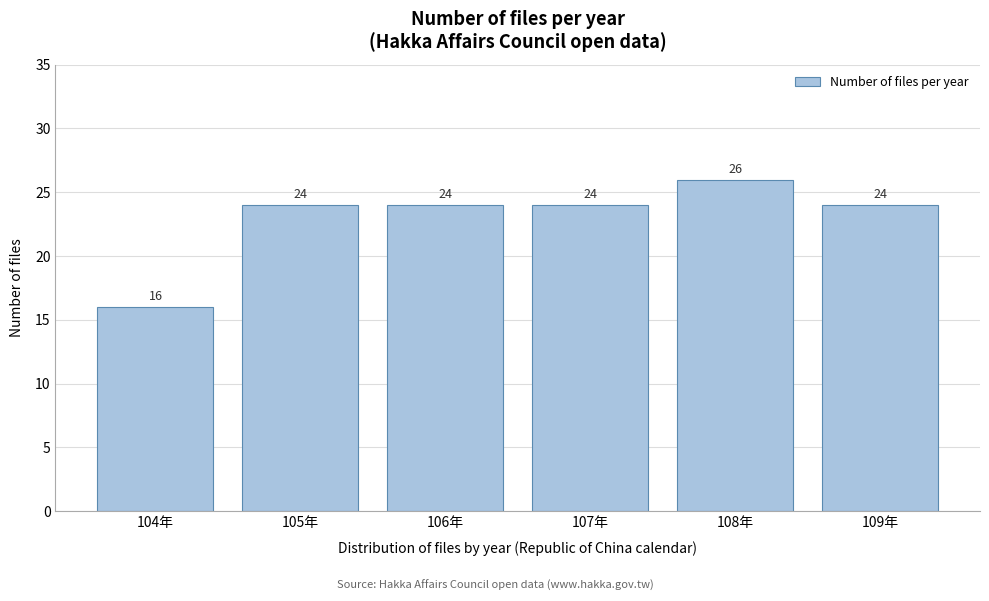

Reading left to right, transcribe all the data shown in this chart.

16	24	24	24	26	24